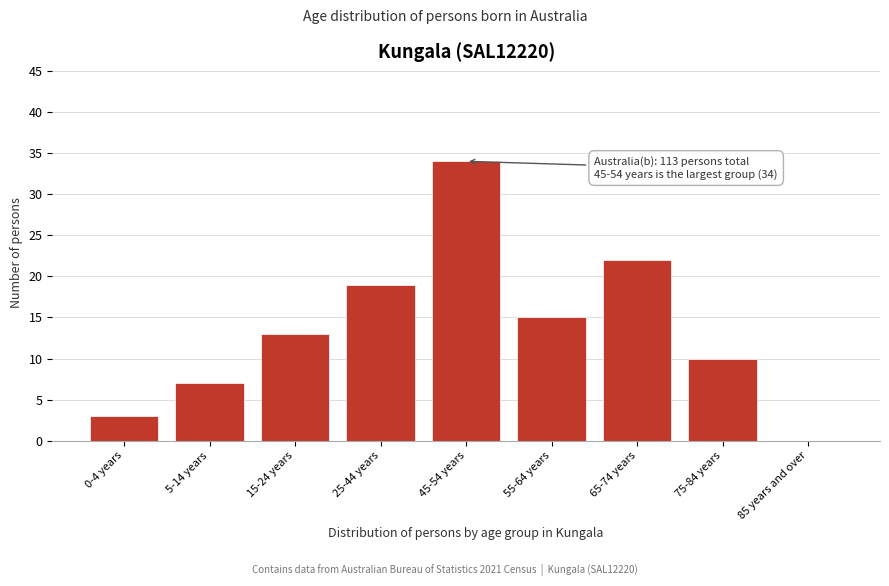

Reading left to right, transcribe all the data shown in this chart.

0-4 years=3	5-14 years=7	15-24 years=13	25-44 years=19	45-54 years=34	55-64 years=15	65-74 years=22	75-84 years=10	85 years and over=0